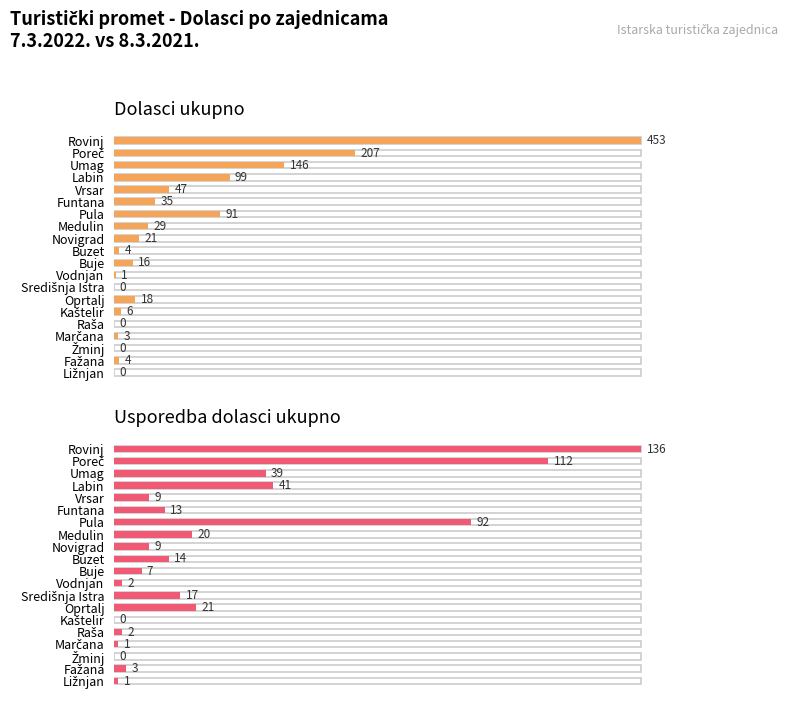

Does the chart contain any negative values?

No